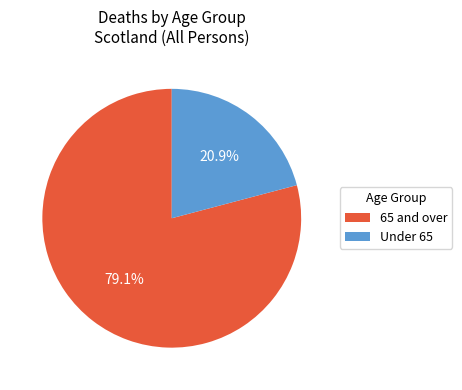

Between Under 65 and 65 and over, which is larger?

65 and over